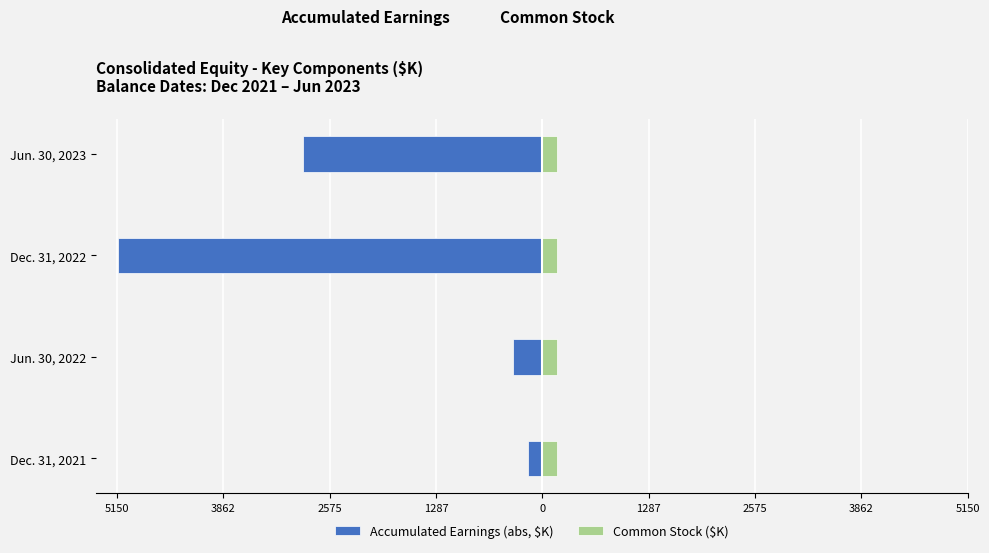

Which series changed the most between Jun. 30, 2022 and Dec. 31, 2022?

Accumulated Earnings (abs, $K)